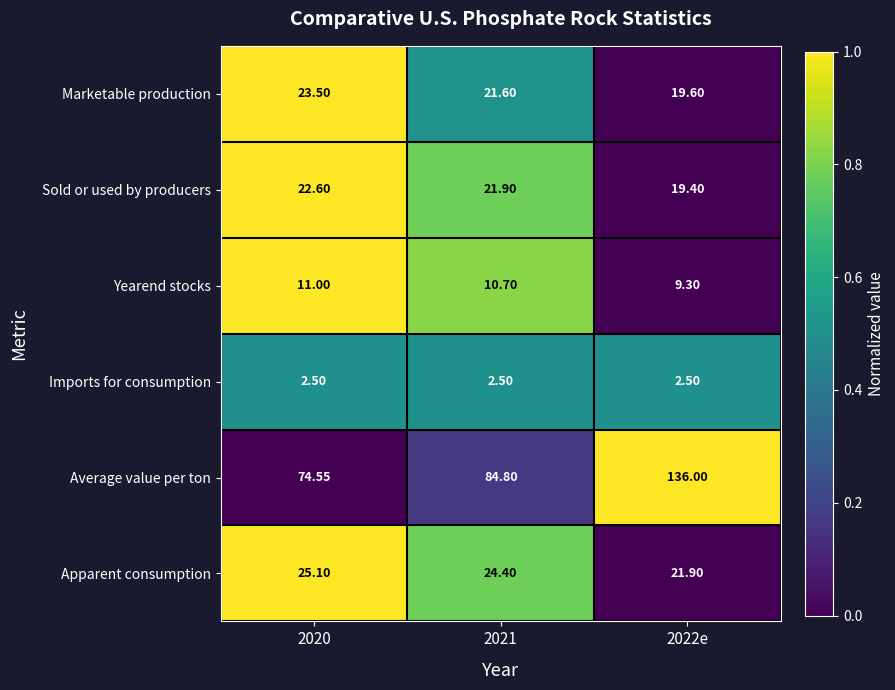

Between 2021 and 2022e, which series saw the biggest shift?

Average value per ton